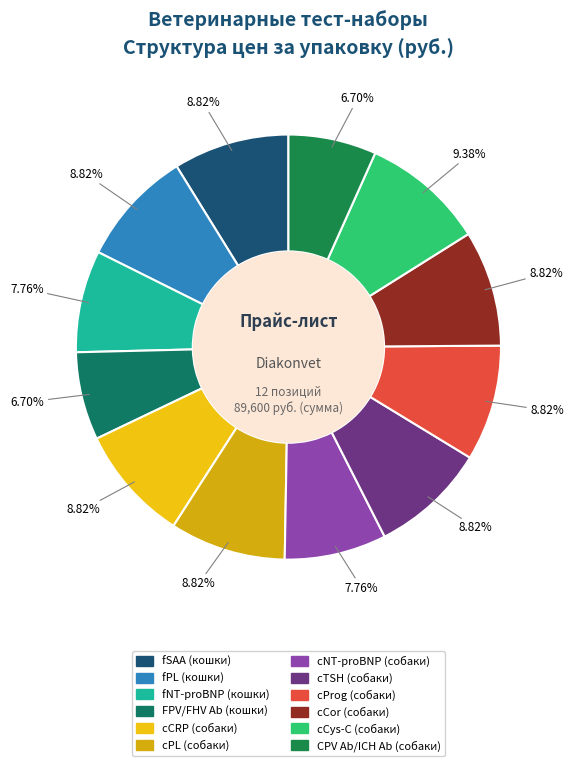

What portion of the pie excludes CPV Ab/ICH Ab (собаки)?

93.3%